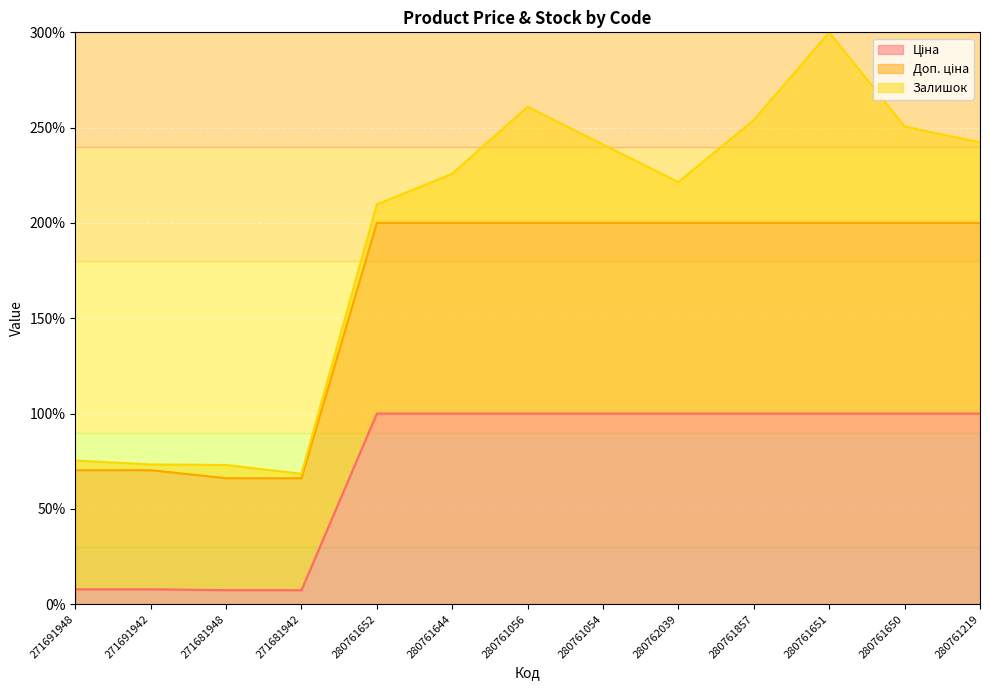

What is the value of the Доп. ціна point at the 11th from the left?

200.0